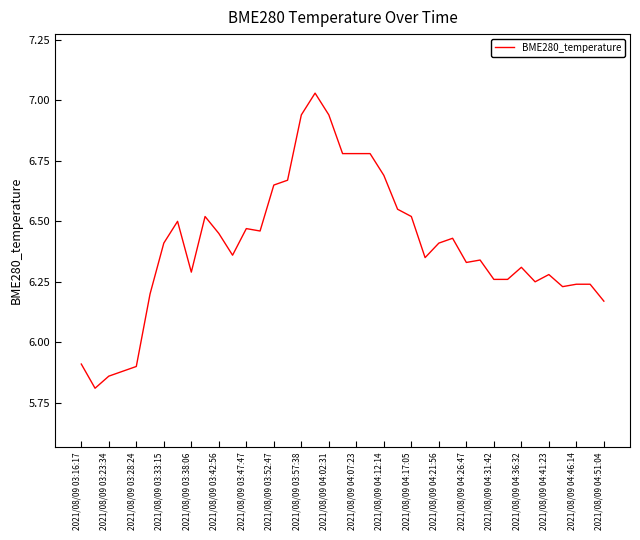

True or false: there are more than 2 points higher than both neighbors.

True